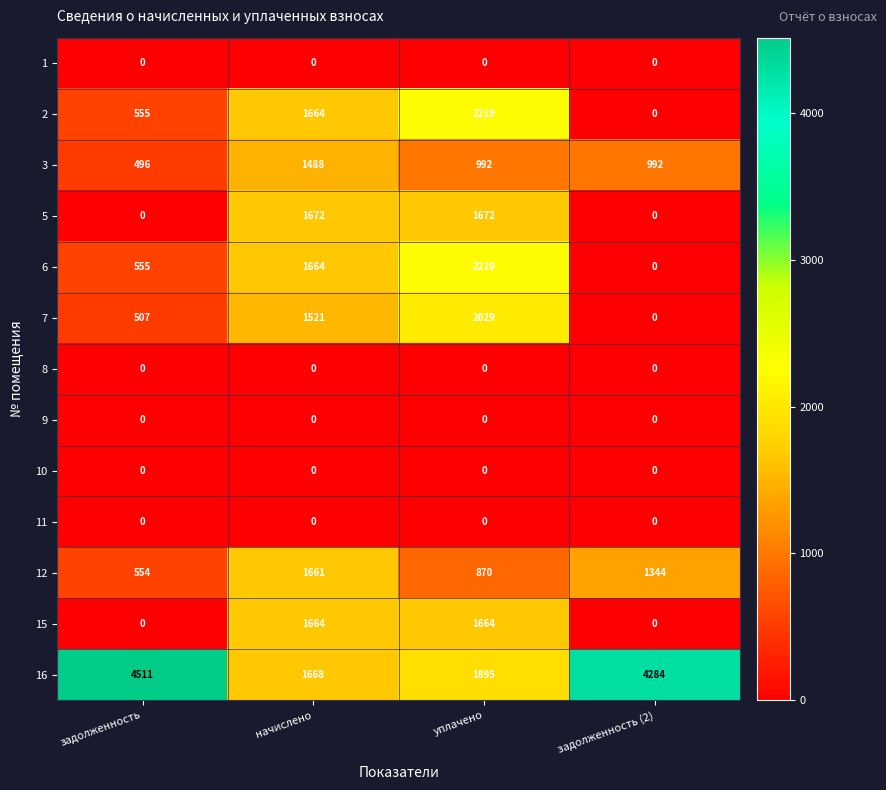

The 8 series shows 0 at начислено. True or false?

True